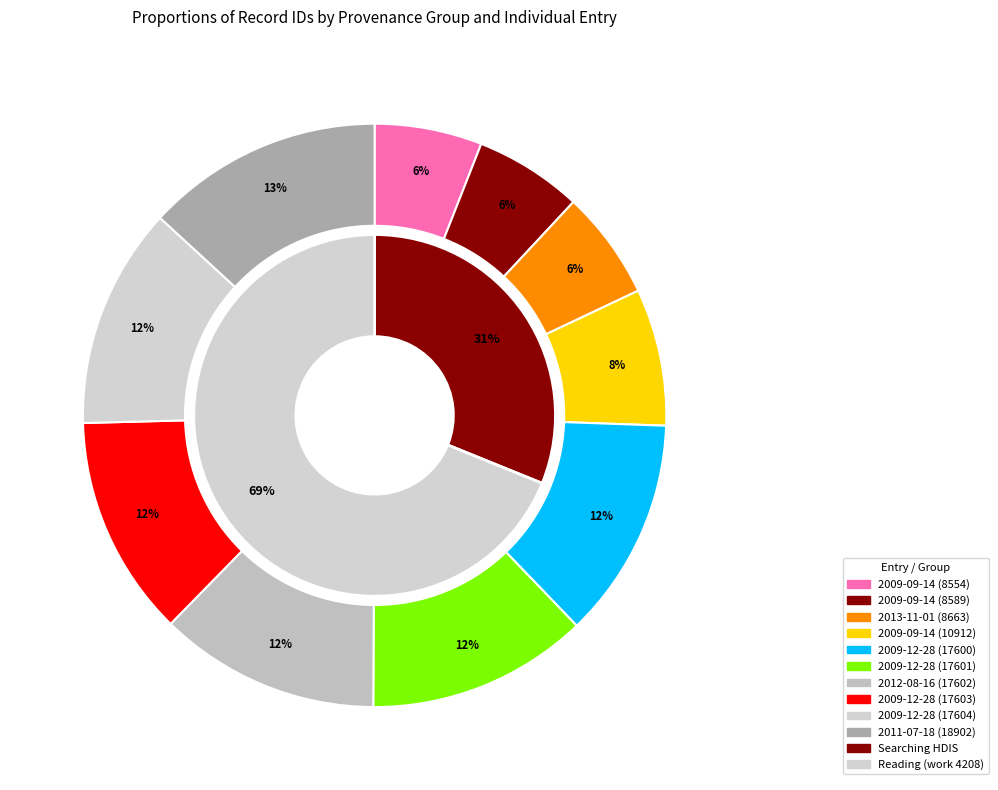

Does 2009-12-28 (17600) account for over 50% of the chart?

No